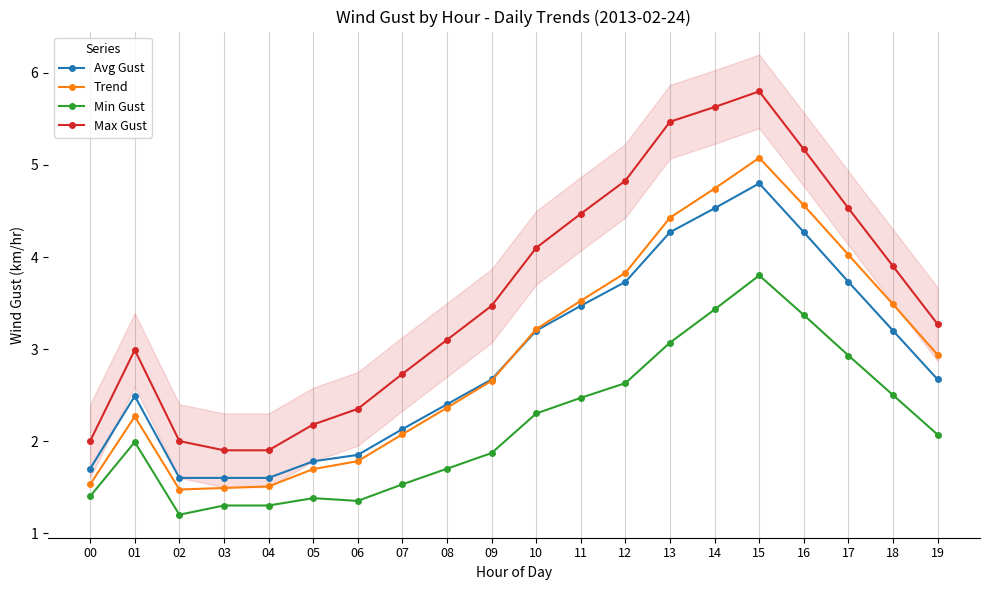

True or false: Max Gust has a value of 3.4 at 03.

False